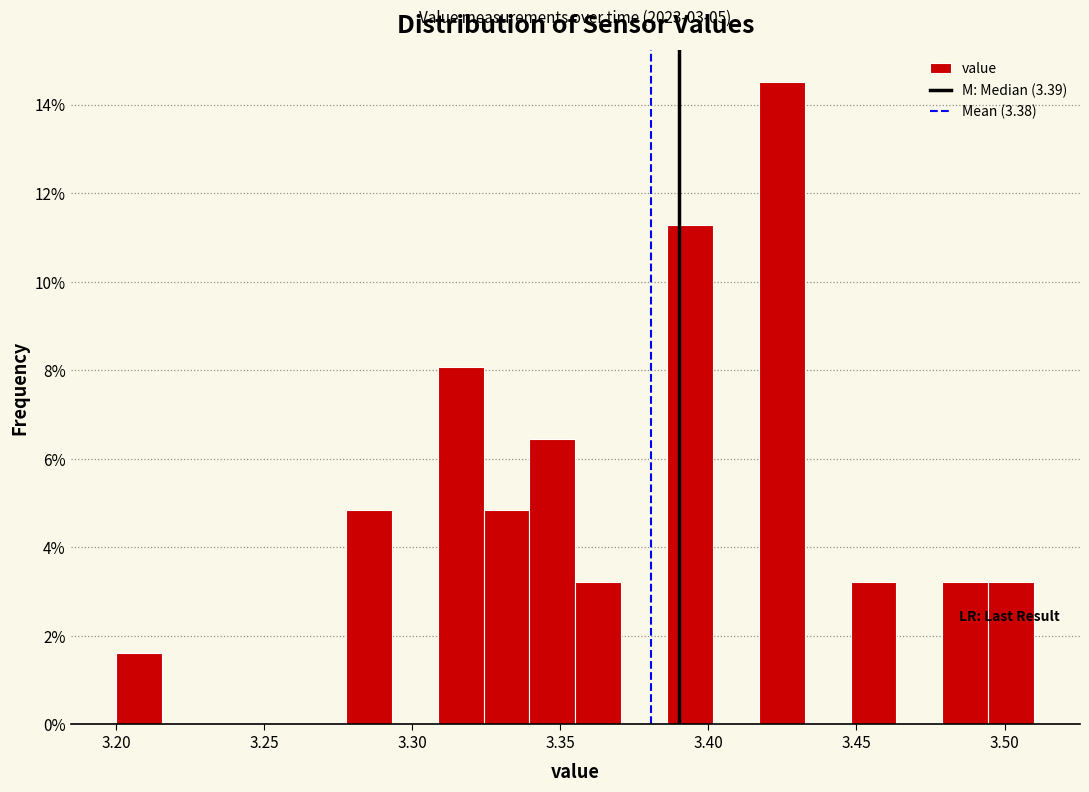

Read against the x-axis, roughly where is the centre of the tallest bar?

3.425